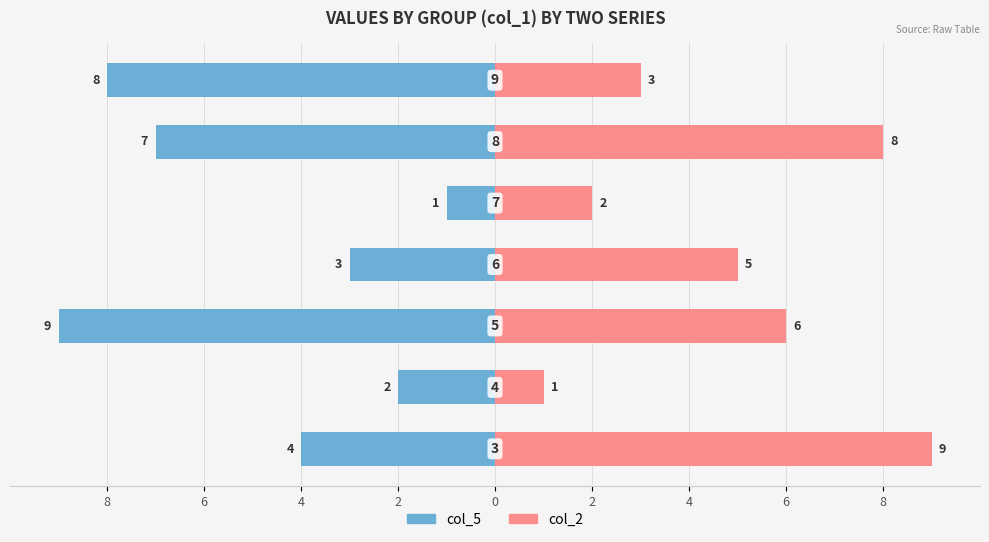

Rank the series by their maximum value, from lowest to highest.

col_5, col_2